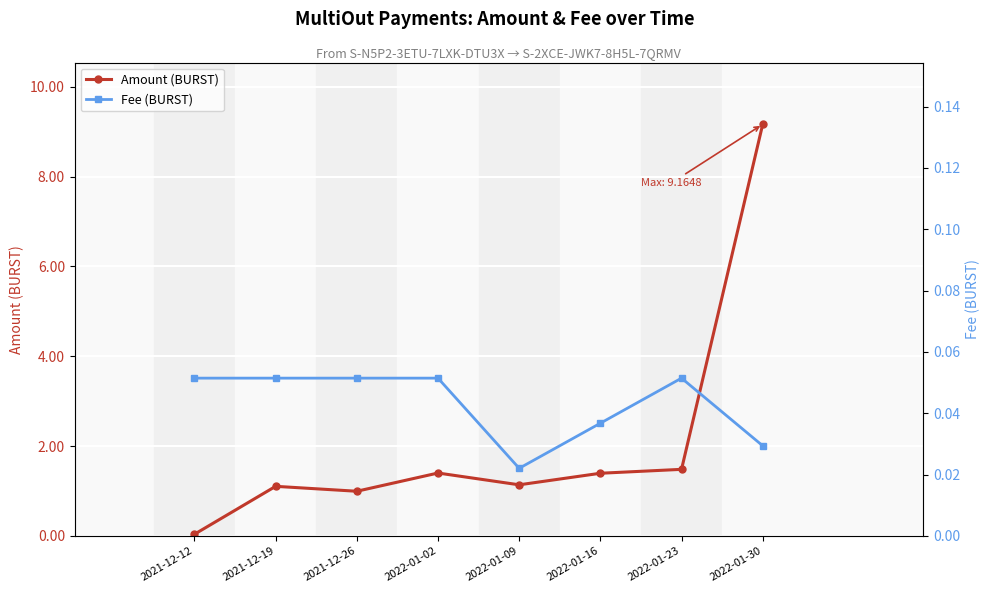

How many lines are shown in the chart?

2